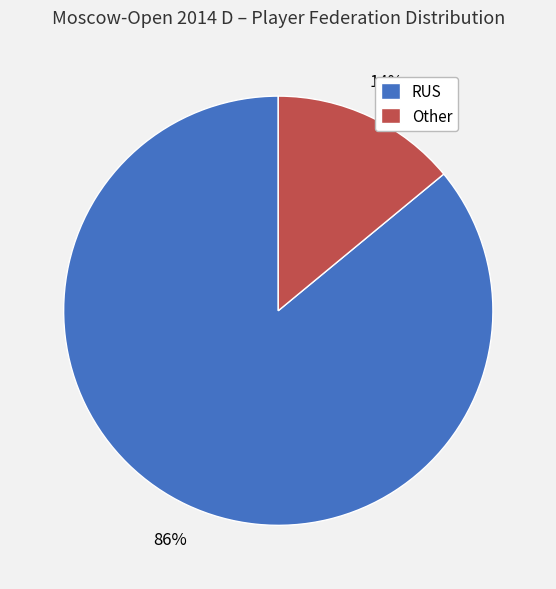

Which has a higher value, RUS or Other?

RUS